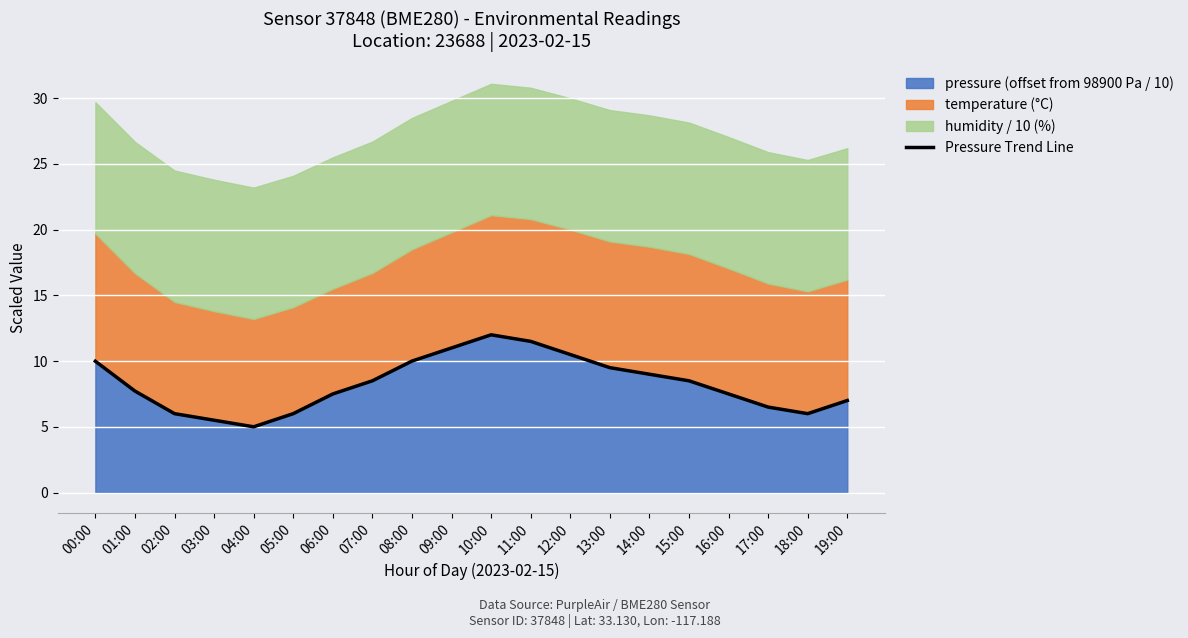

Is it true that the value at 09:00 is 11.0?

True